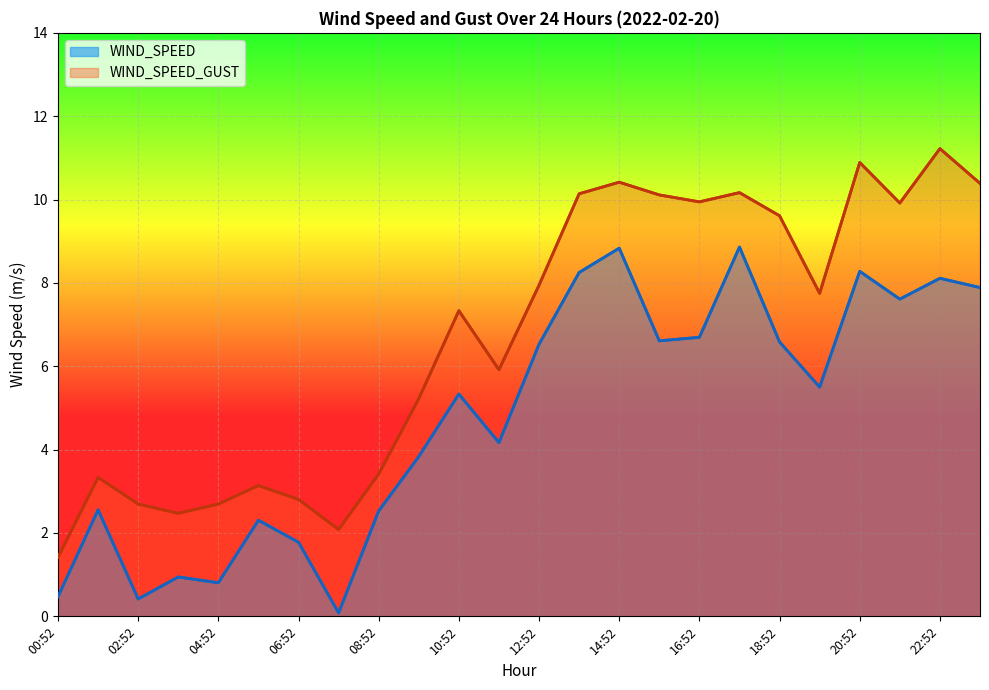

Which series changed the most between 01:52 and 11:52?

WIND_SPEED_GUST